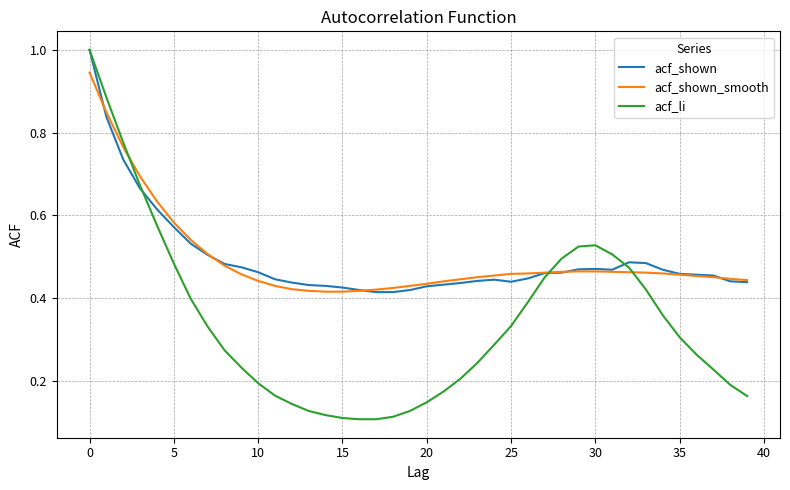

What is the maximum value for acf_li?

1.0